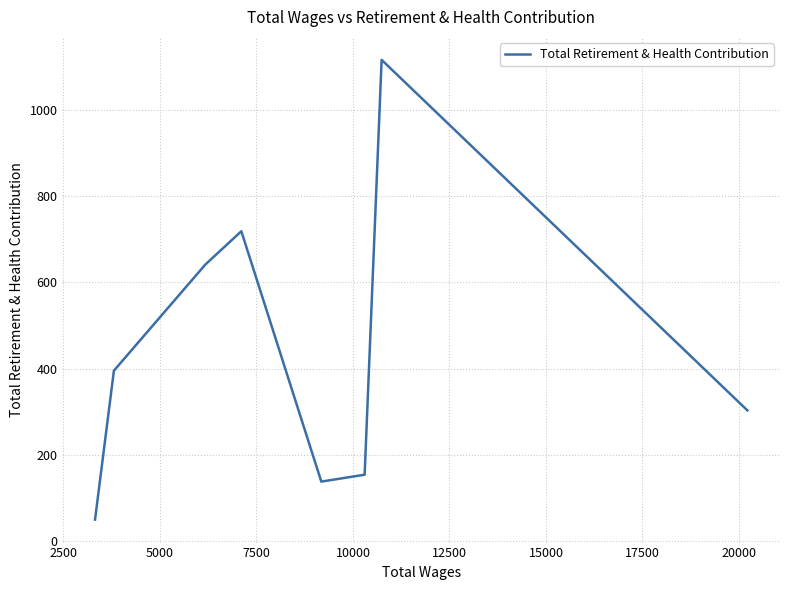

How many lines are shown in the chart?

1